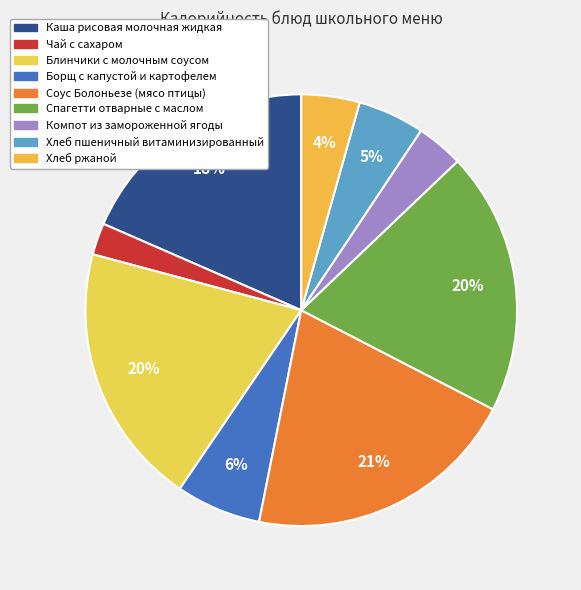

What percentage is the Соус Болоньезе (мясо птицы) slice, to the nearest percent?

21%